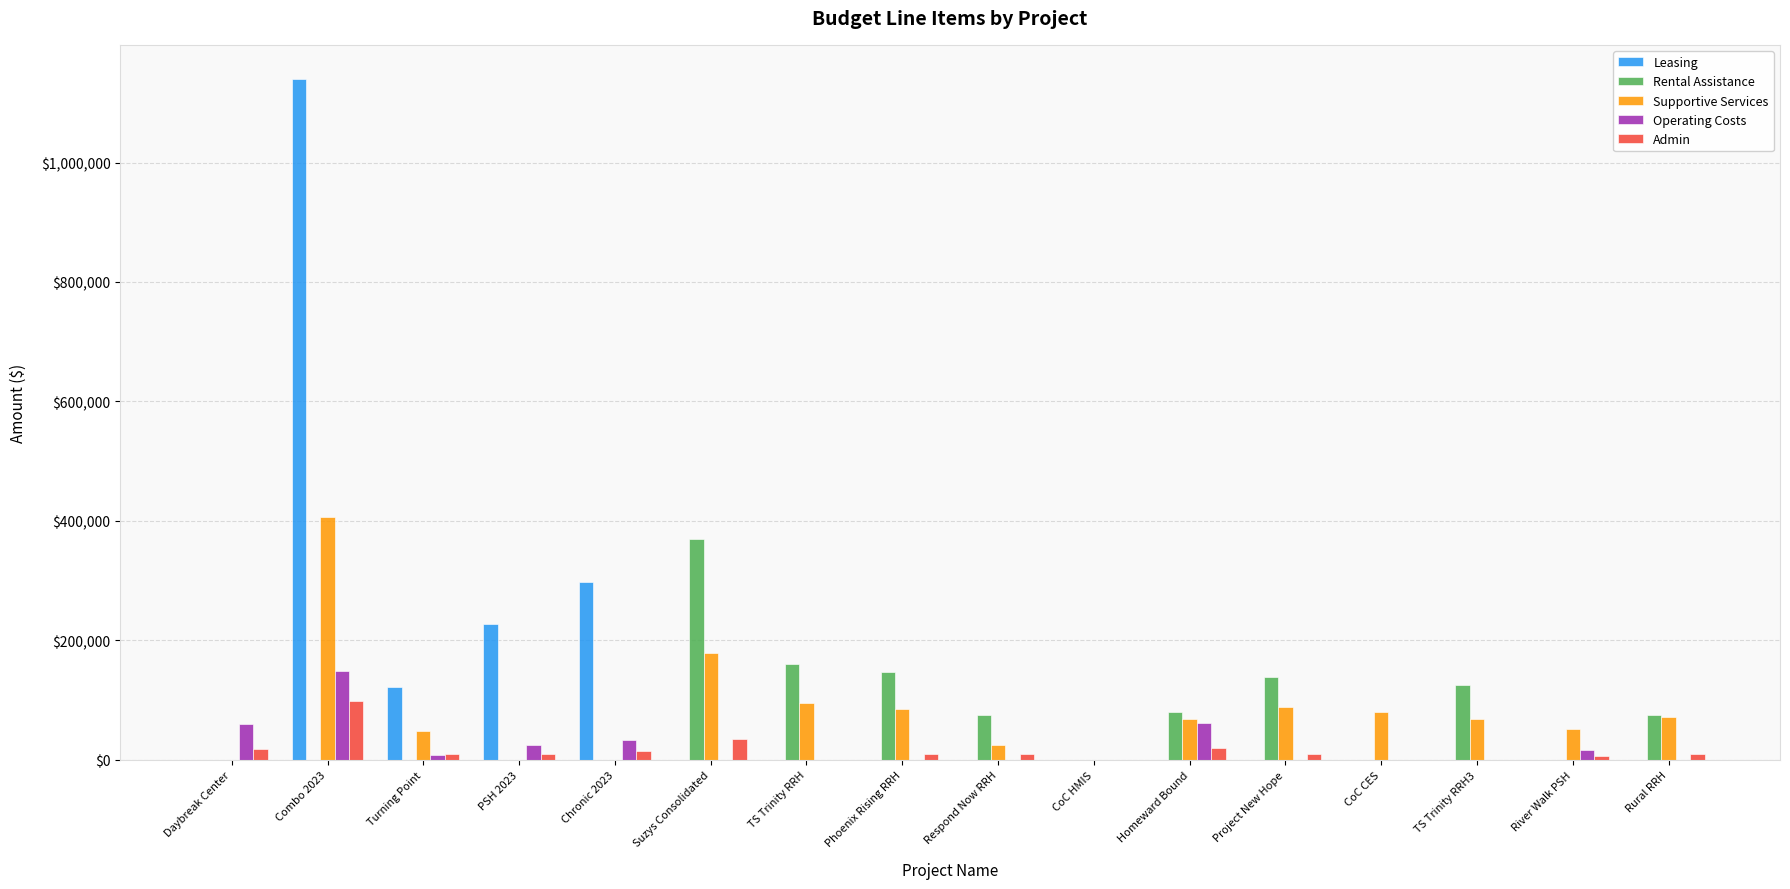

How many groups of bars are there?

16